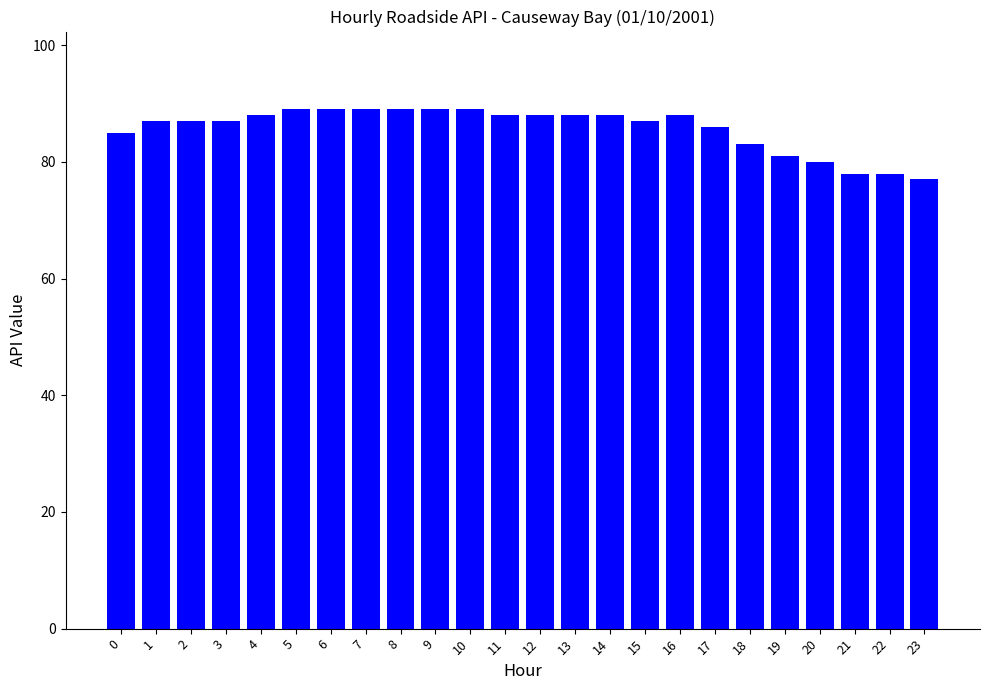

Does the chart contain any negative values?

No